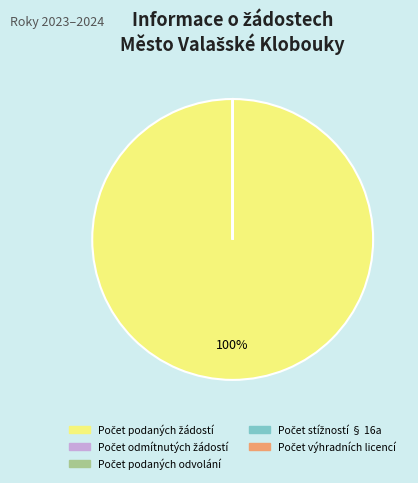

To the nearest percent, what is the average slice percentage?

20%